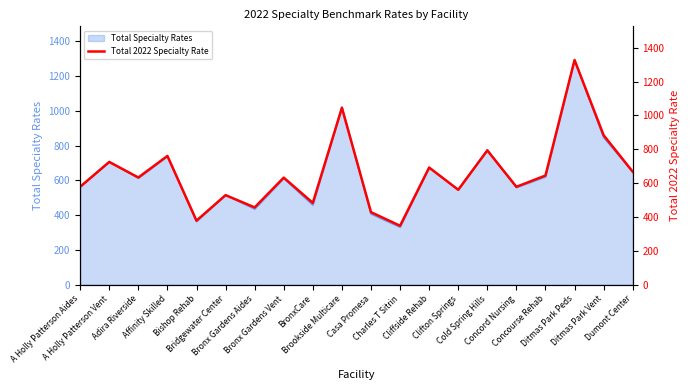

Reading right to left, transcribe all the data shown in this chart.

667.4	883.0	1328.1	644.8	578.1	793.3	560.6	691.9	347.6	428.1	1045.2	483.1	632.4	456.2	528.8	378.1	760.7	633.3	724.8	578.7